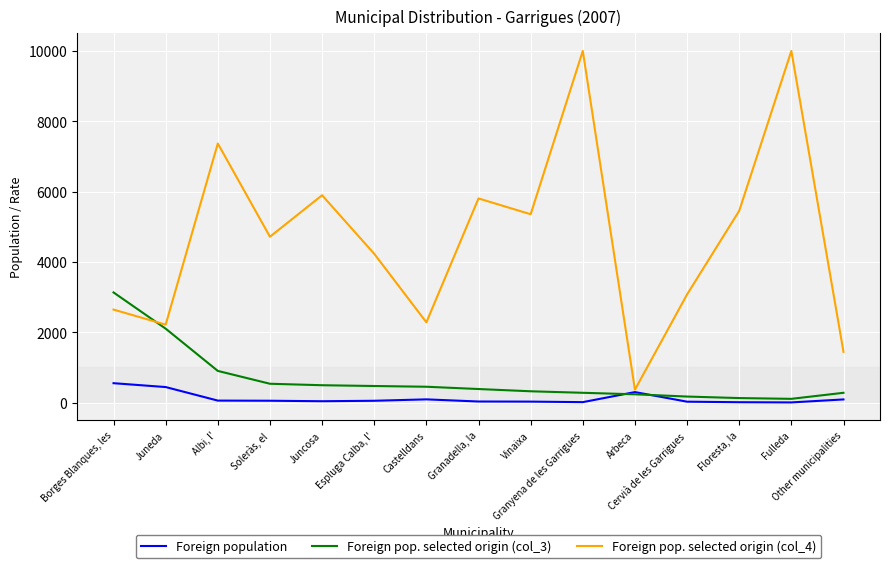

Which series has the largest total across all categories?

Foreign pop. selected origin (col_4)